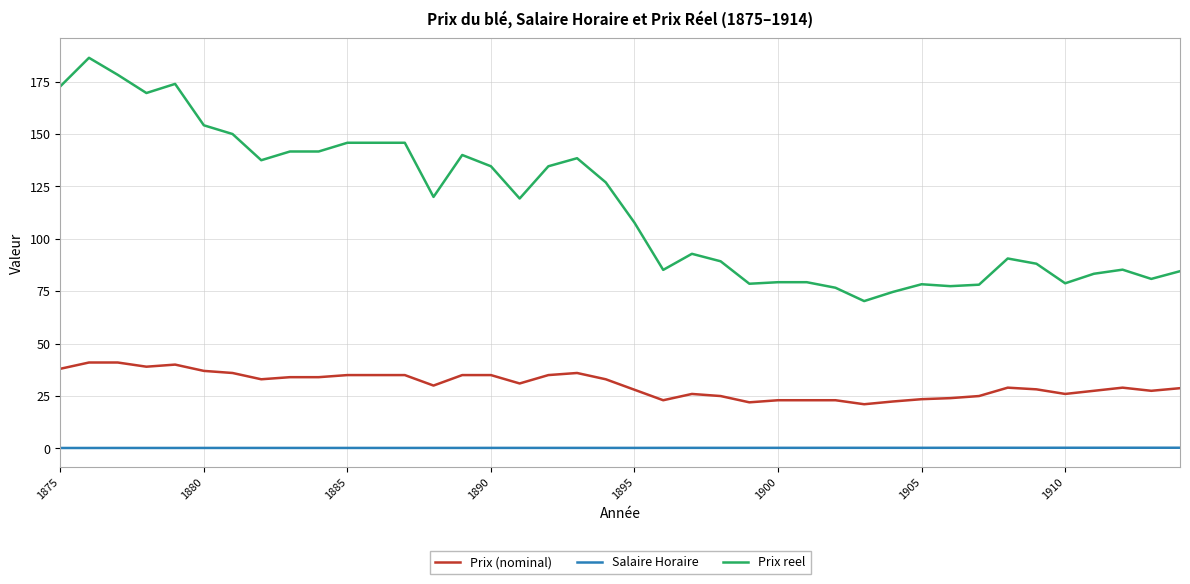

Rank the series by their average value, from highest to lowest.

Prix reel, Prix (nominal), Salaire Horaire